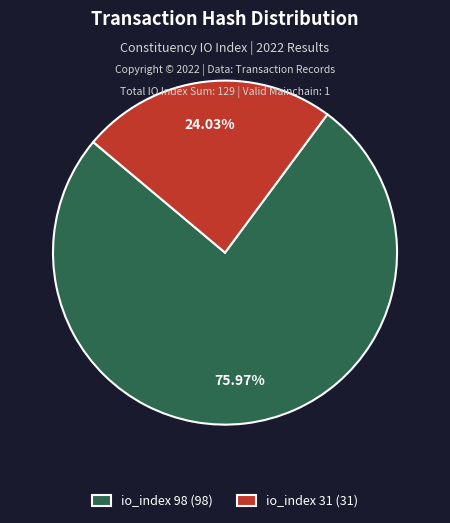

Approximately how many times larger is the value at io_index 98 (98) compared to io_index 31 (31)?

3.2